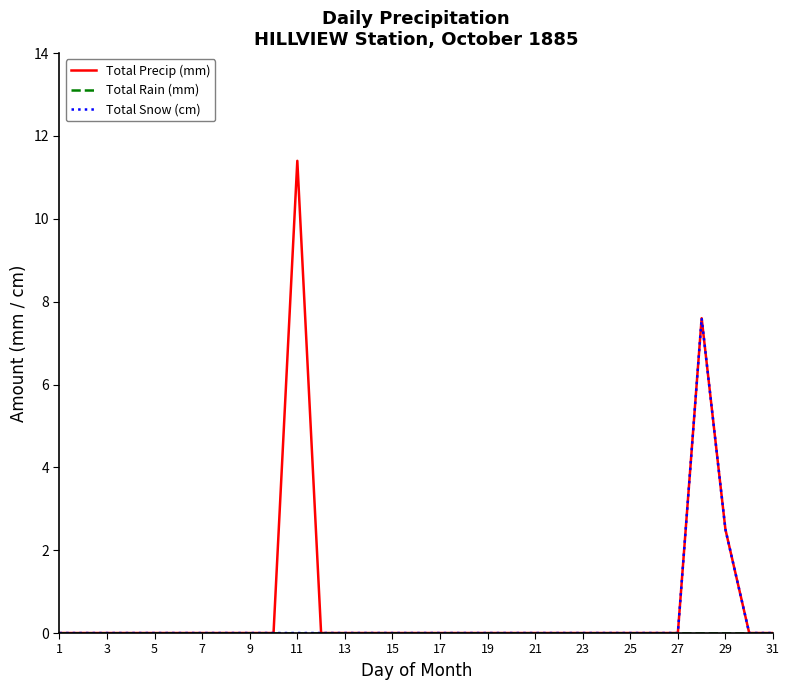

What is the maximum value shown in the chart?

11.4